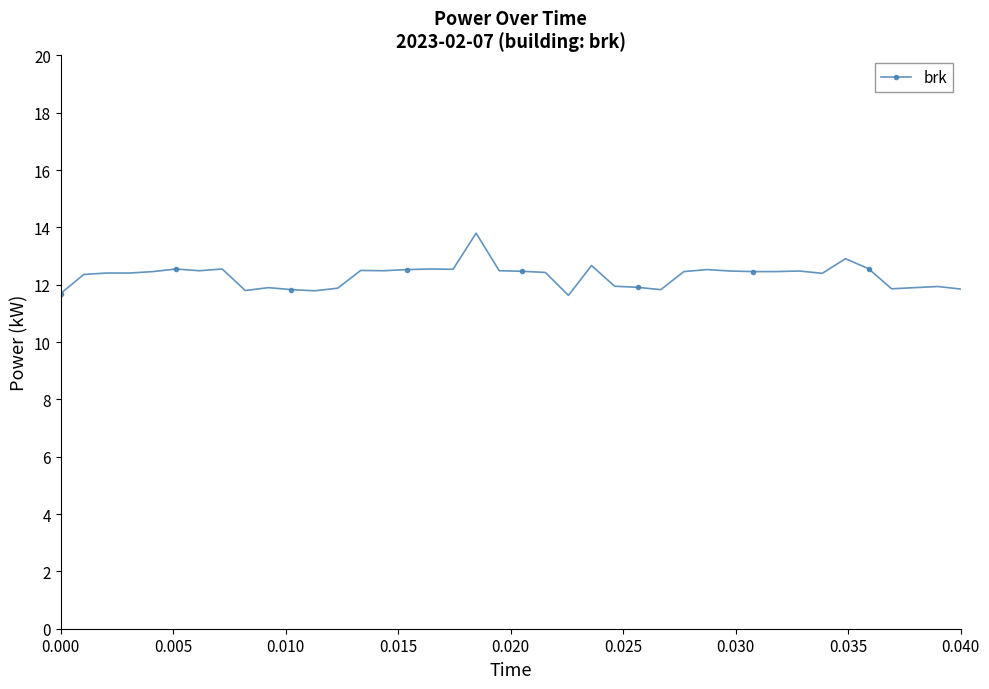

What is the sum of all values?

492.2